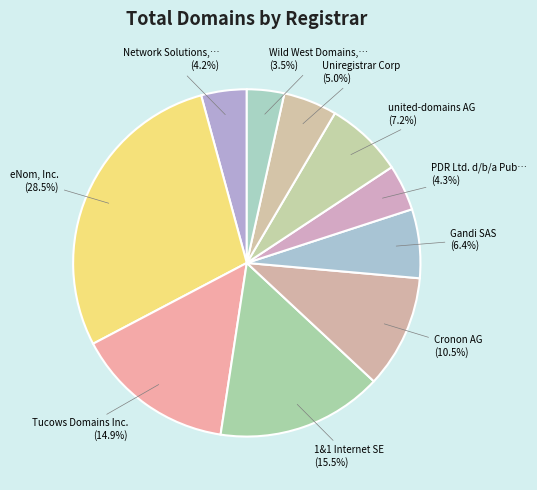

How many slices are in this pie chart?

10